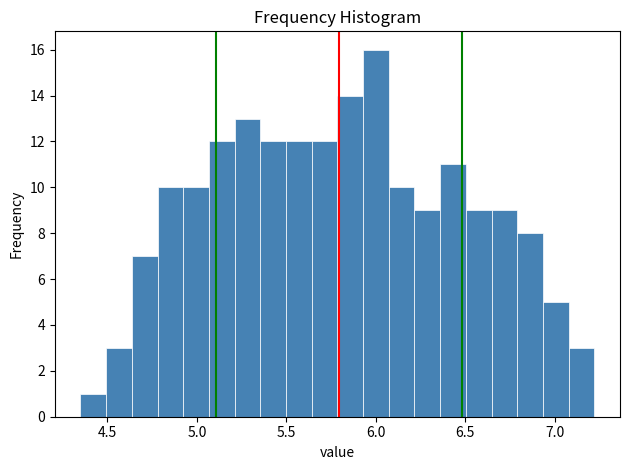

Read against the x-axis, roughly where is the centre of the tallest bar?

6.00